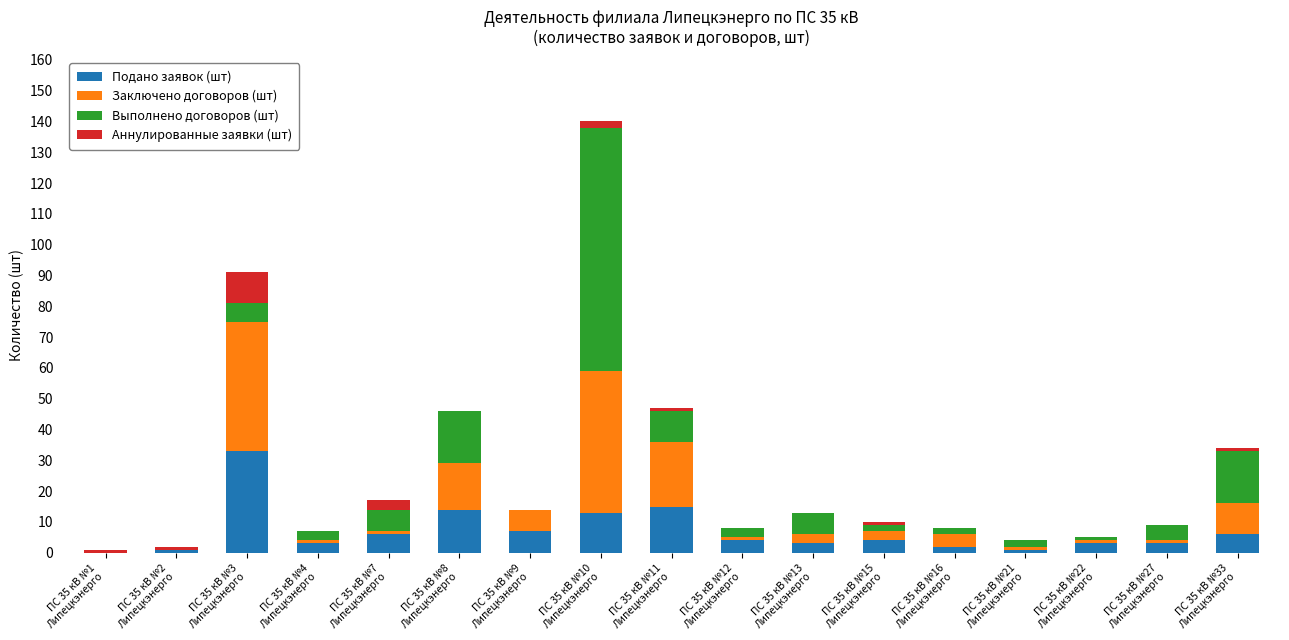

What is the highest value of the Подано заявок (шт) series?

33